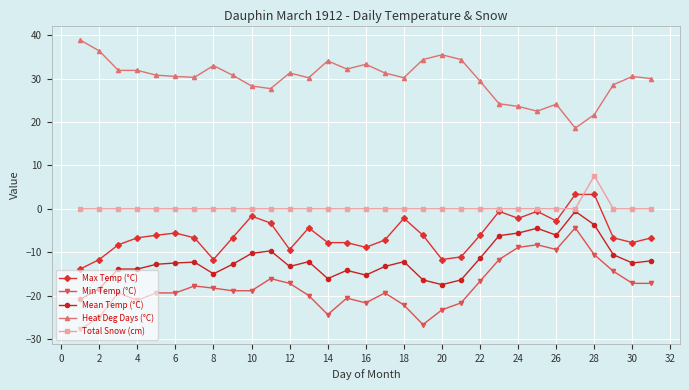

What are all the series names shown in the legend?

Max Temp (°C), Min Temp (°C), Mean Temp (°C), Heat Deg Days (°C), Total Snow (cm)